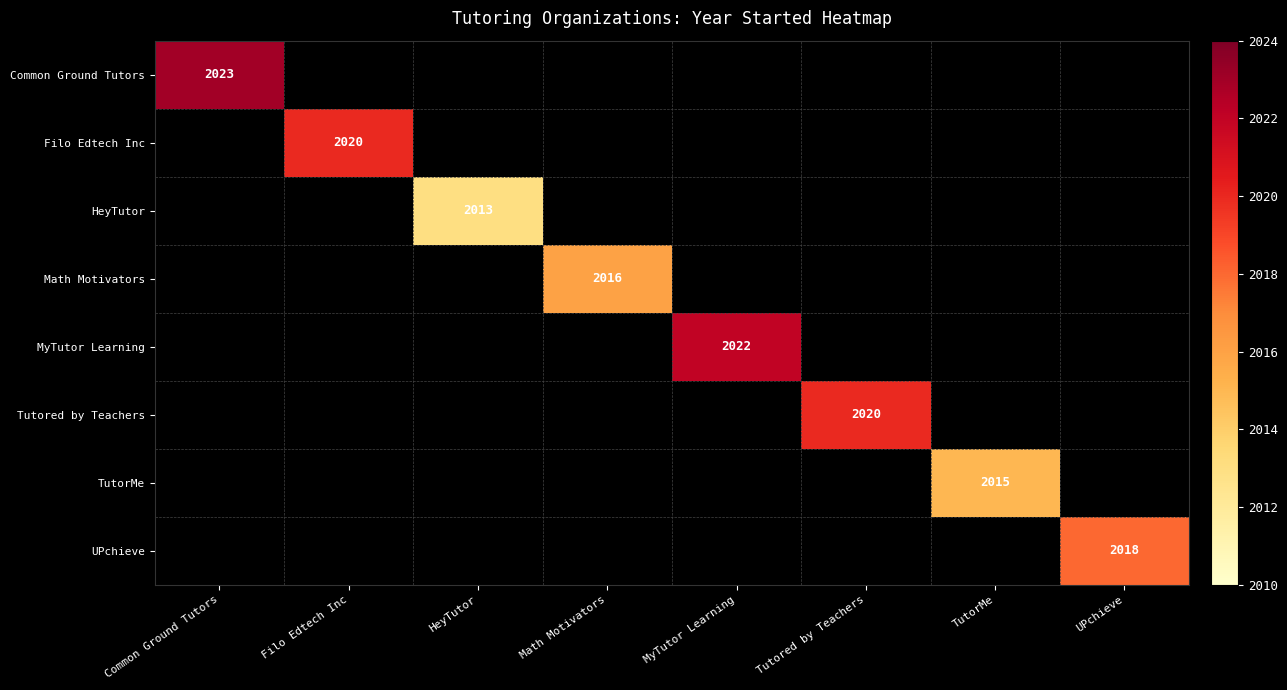

What is the minimum value shown in the chart?

2013.0